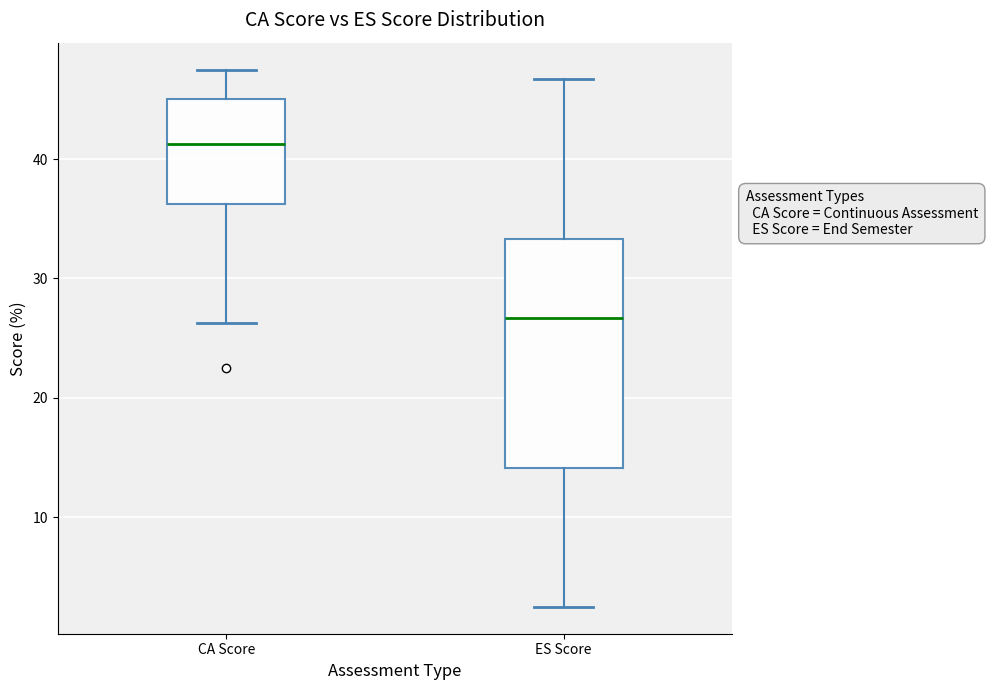

Where does the upper whisker of the box for CA Score end on the y-axis? The values are not printed on the chart, so give them approximately, as read against the axis.

48